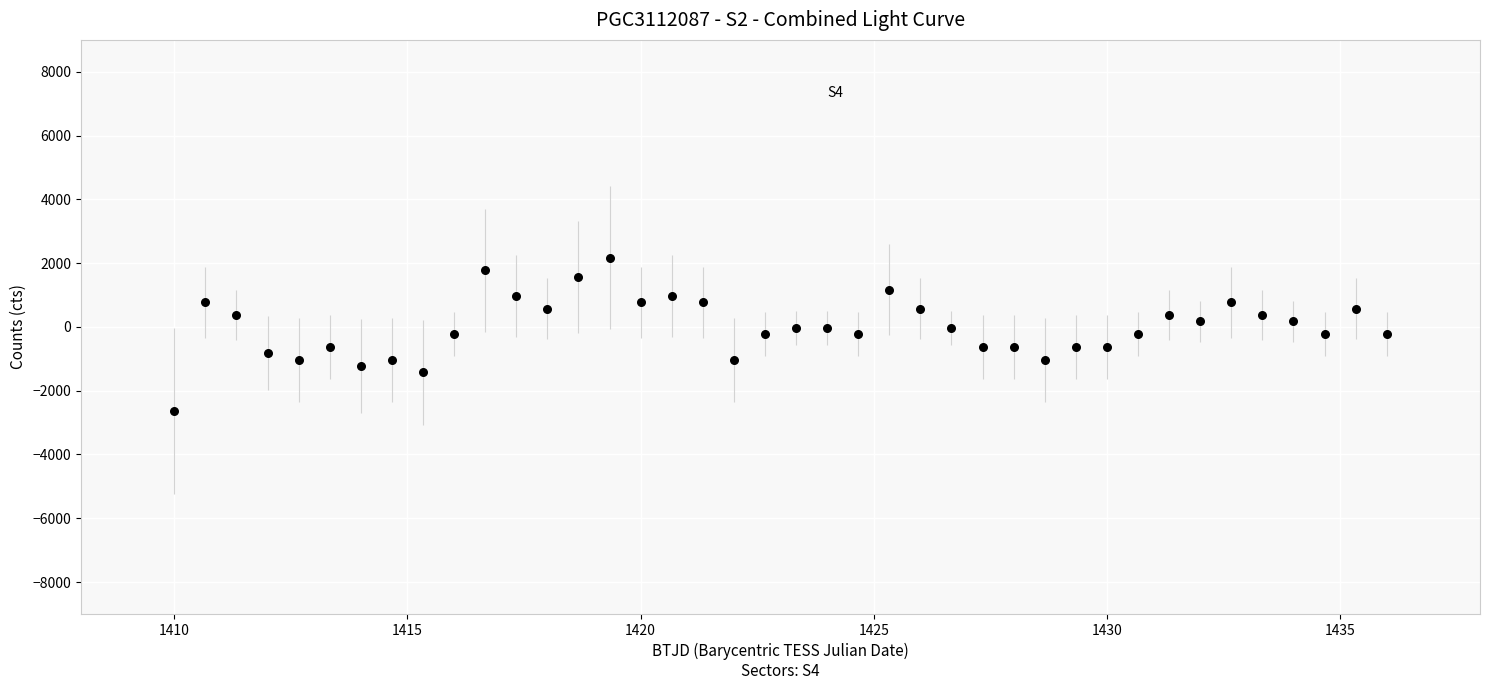

What is the range of Y values (max minus min)?

4800.0